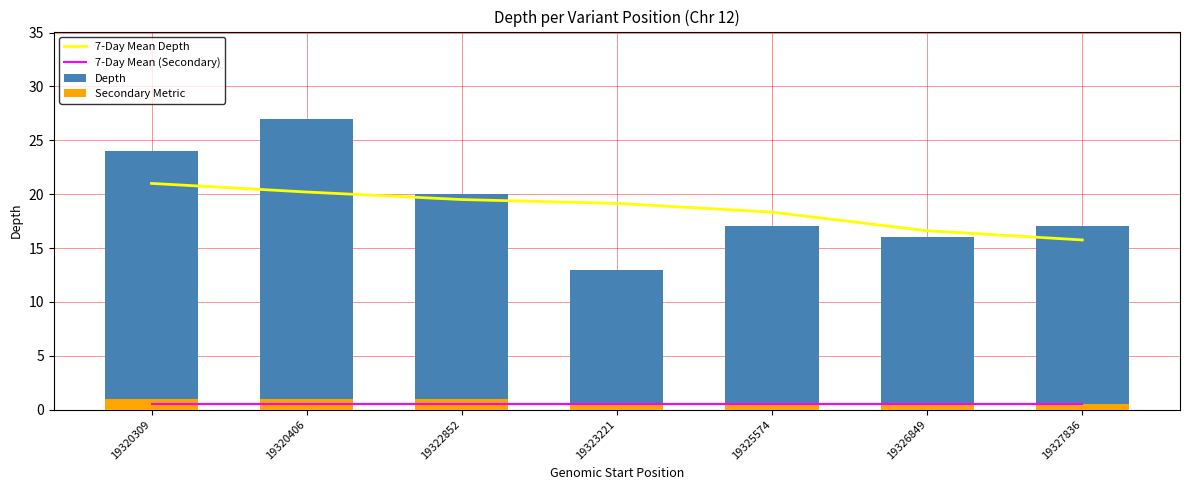

At which label does Depth first exceed 17?

19320309